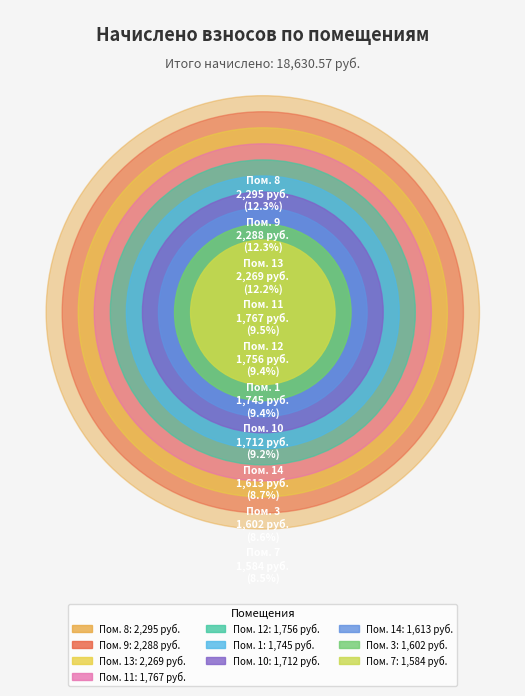

What percentage is the 1 slice, to the nearest percent?

9%